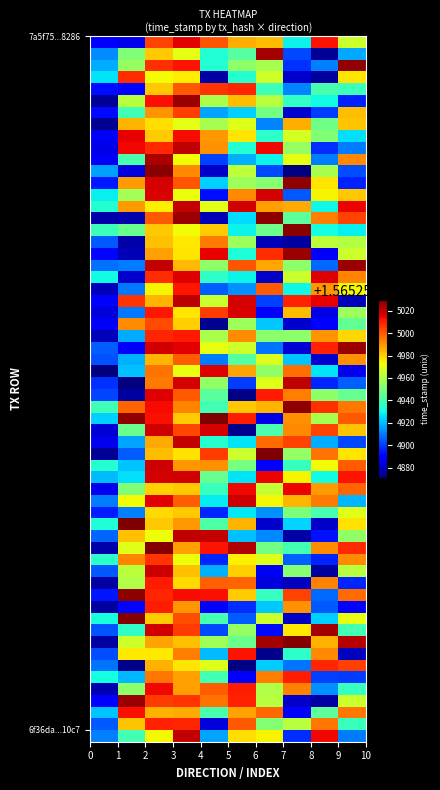

The value of 7a5f75abbfd1ce5f3d1b437ae75305f35a18286 at 1 is 1565254990. True or false?

True